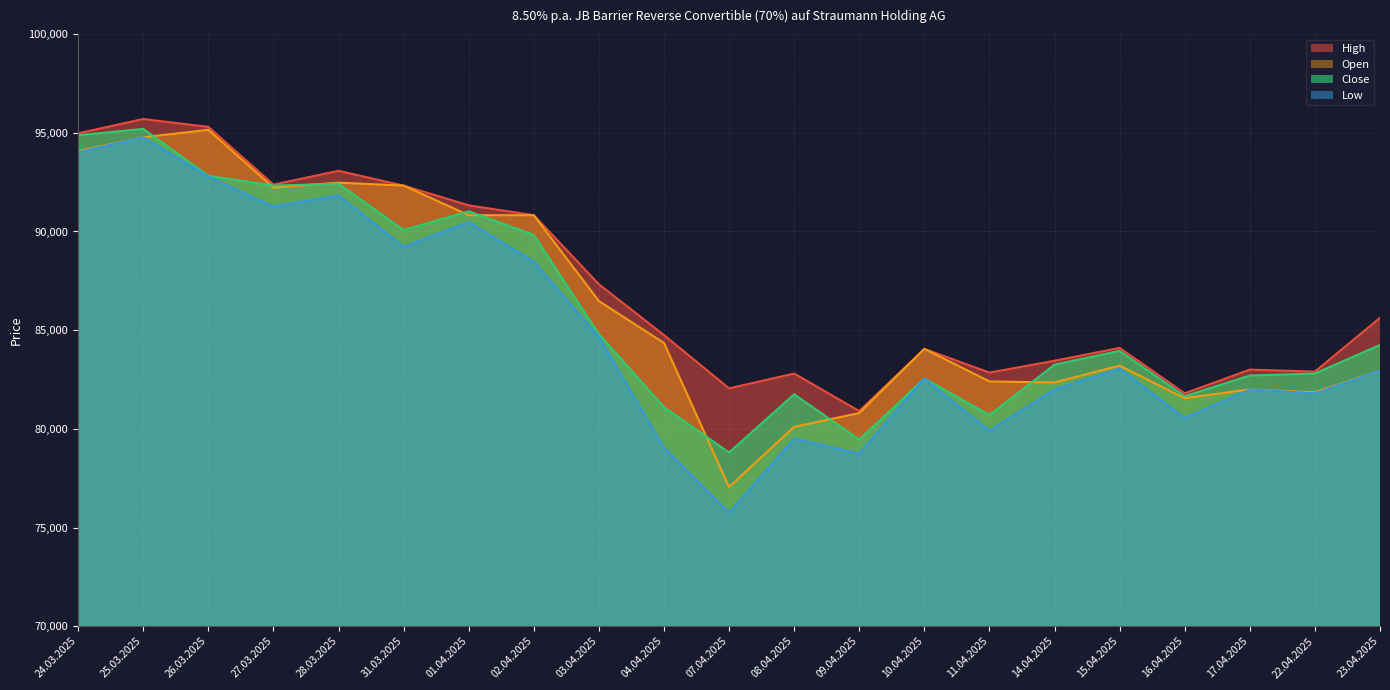

How many intersections are there between Open and Close?

8